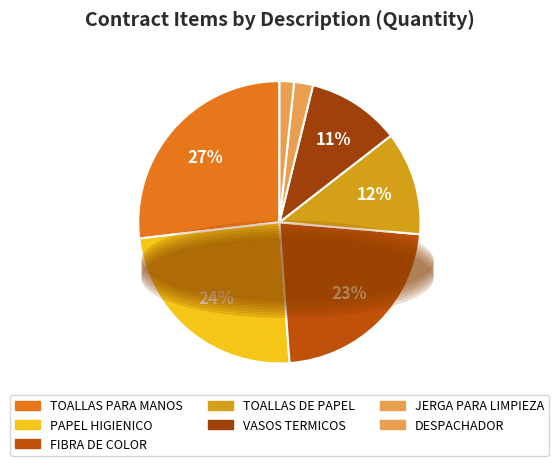

How many slices are in this pie chart?

7